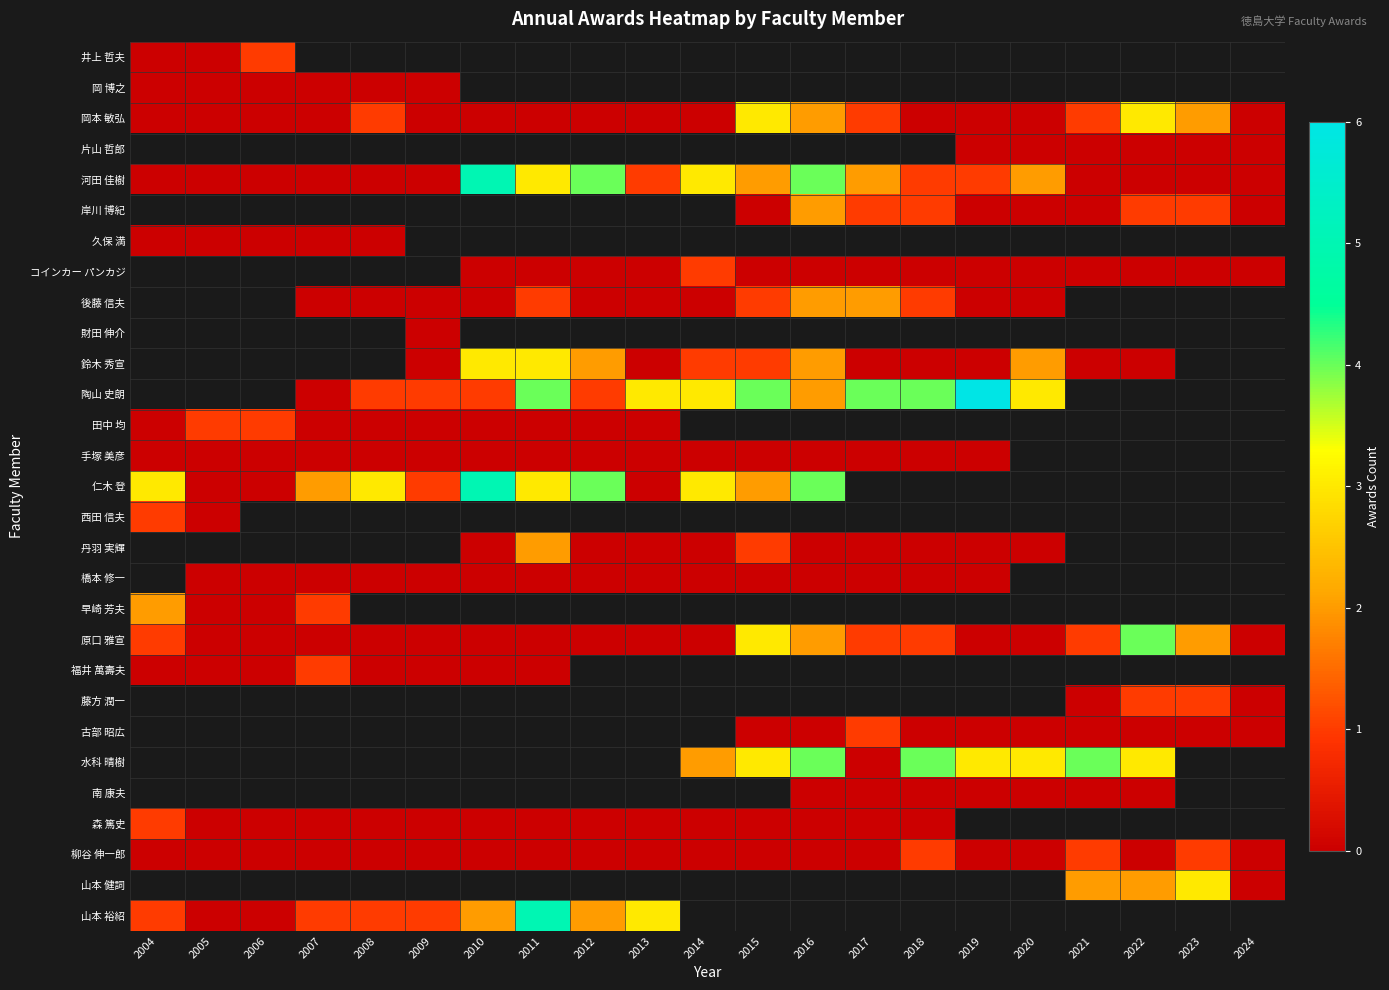

List the series in order of their peak value, lowest first.

岡 博之, 井上 哲夫, 岡本 敏弘, 片山 哲郎, 河田 佳樹, 岸川 博紀, 久保 満, コインカー パンカジ, 後藤 信夫, 財田 伸介, 鈴木 秀宣, 陶山 史朗, 手塚 美彦, 田中 均, 西田 信夫, 福井 萬壽夫, 森 篤史, 柳谷 伸一郎, 仁木 登, 丹羽 実輝, 橋本 修一, 早崎 芳夫, 原口 雅宣, 藤方 潤一, 古部 昭広, 水科 晴樹, 南 康夫, 山本 健詞, 山本 裕紹